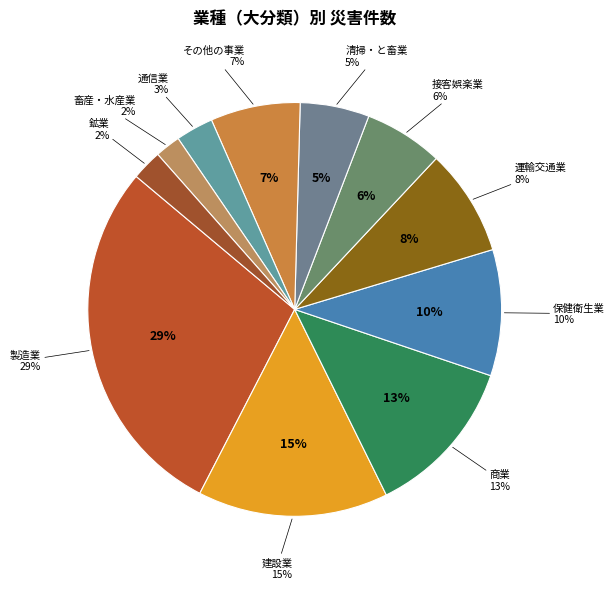

Which category has the biggest portion of the pie?

製造業